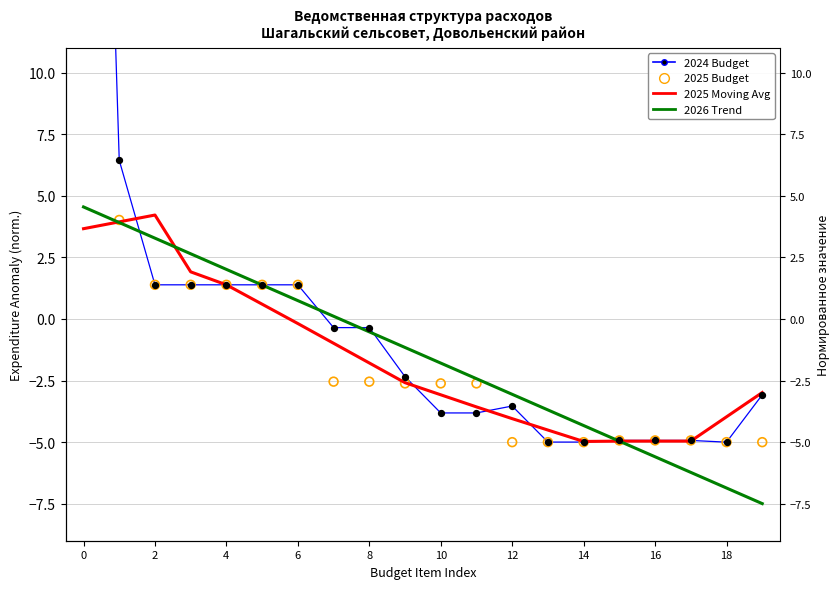

Which series has the largest total across all categories?

2024 Budget